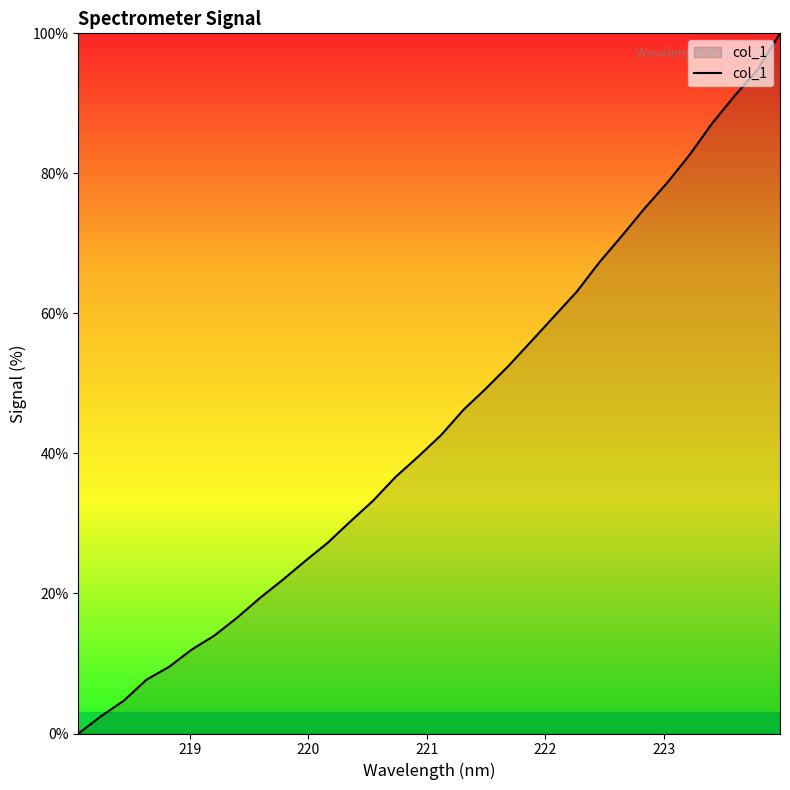

What is the difference between the maximum and minimum values?

100.0